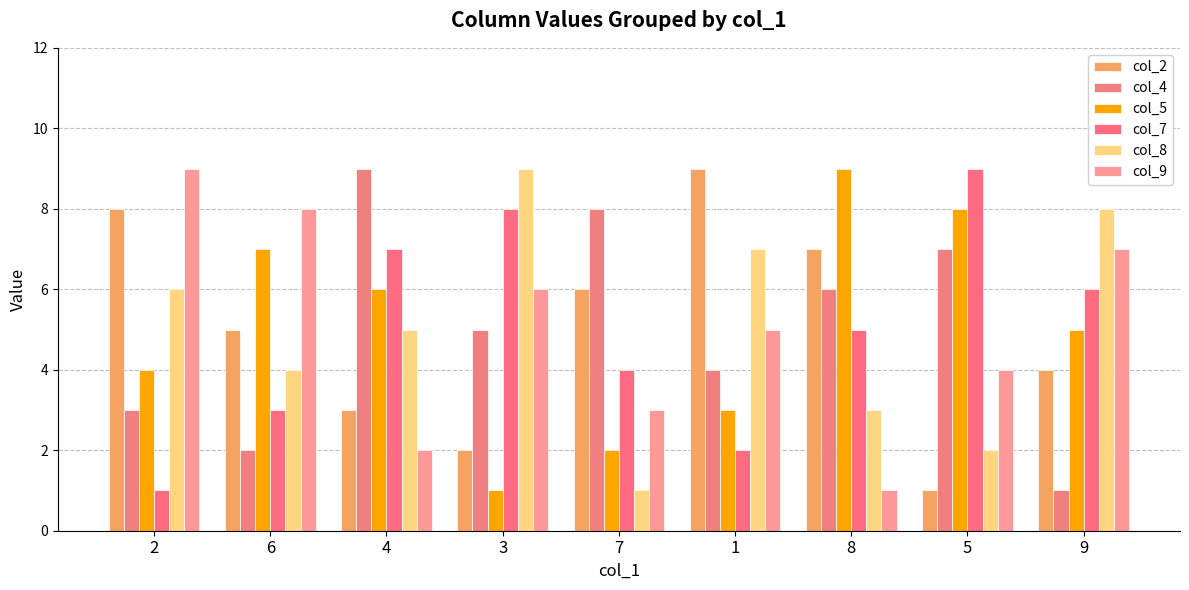

What is the difference between the col_5 values at 8 and 1?

6